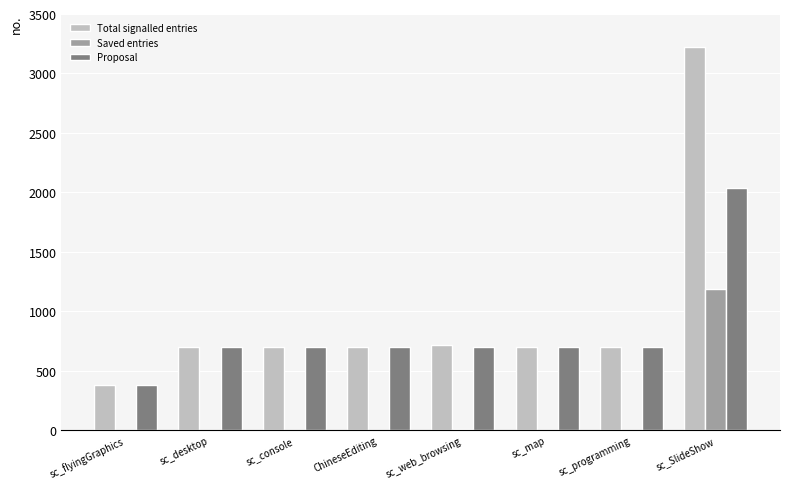

What are all the series names shown in the legend?

Total signalled entries, Saved entries, Proposal